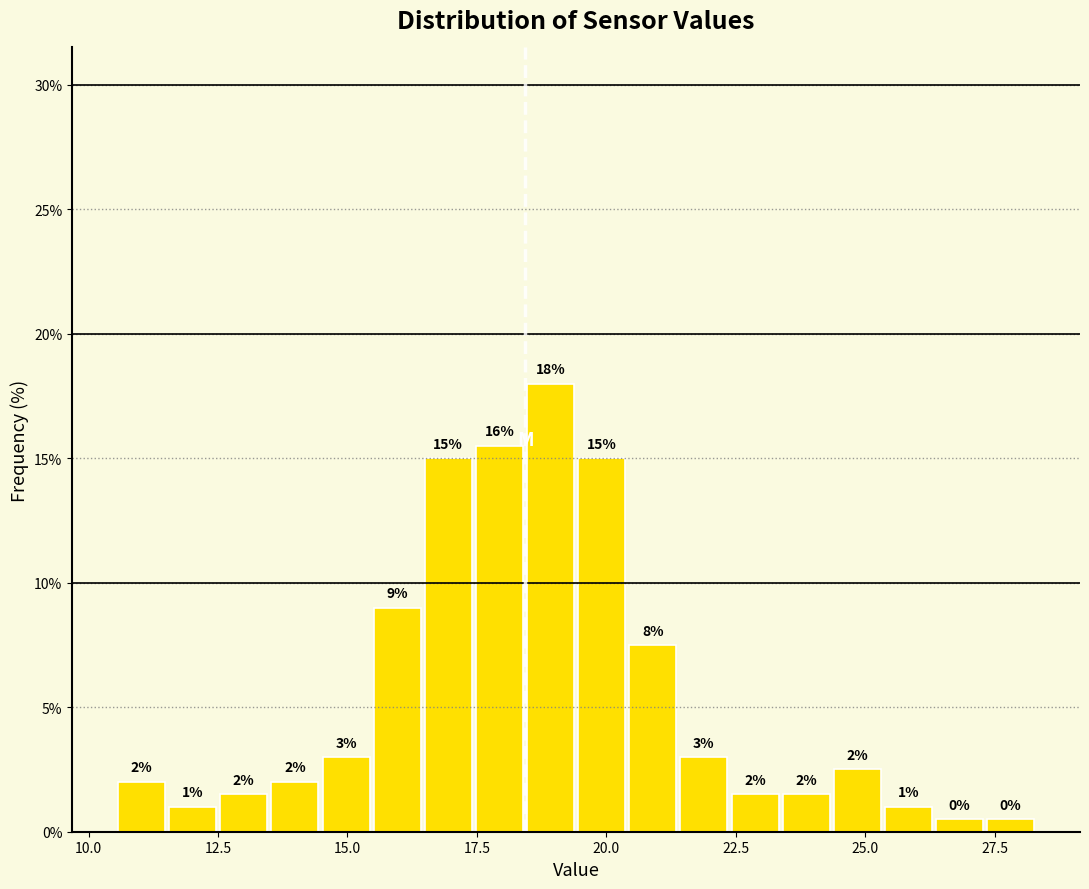

Read against the x-axis, roughly where is the centre of the tallest bar?

19.0